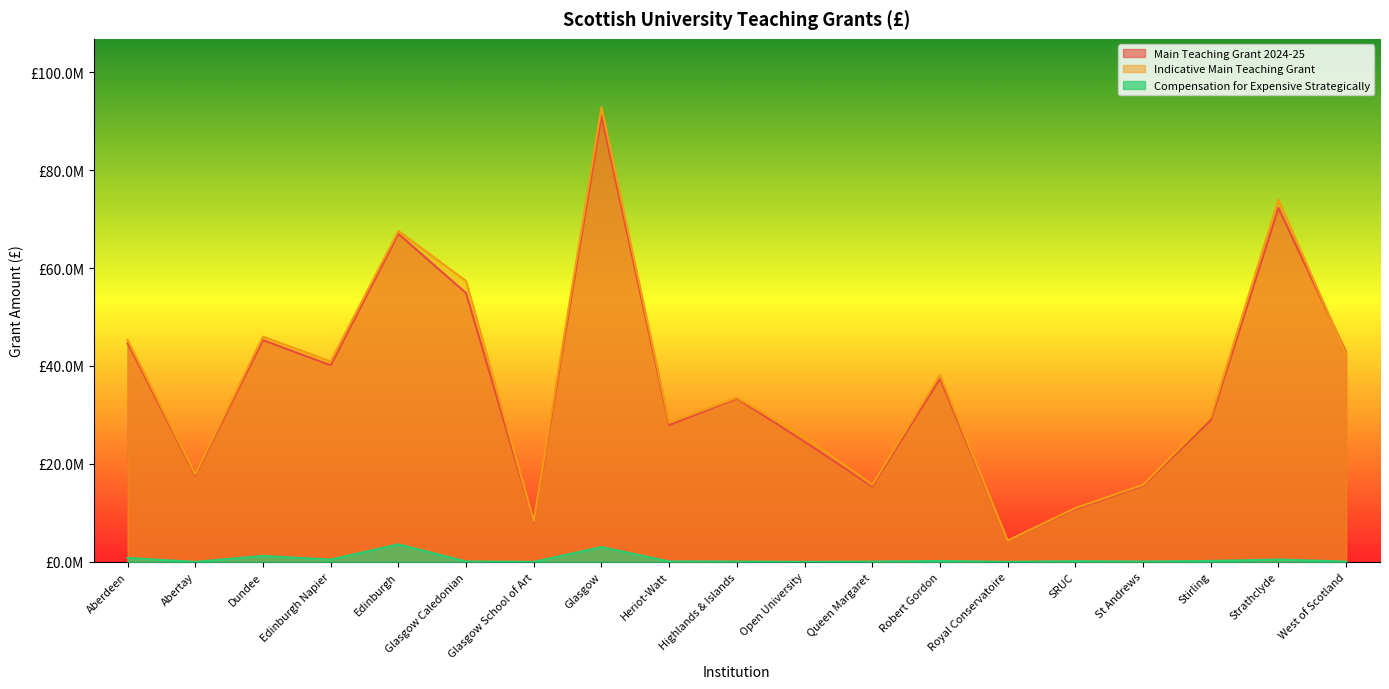

What is the maximum value shown in the chart?

92865615.0